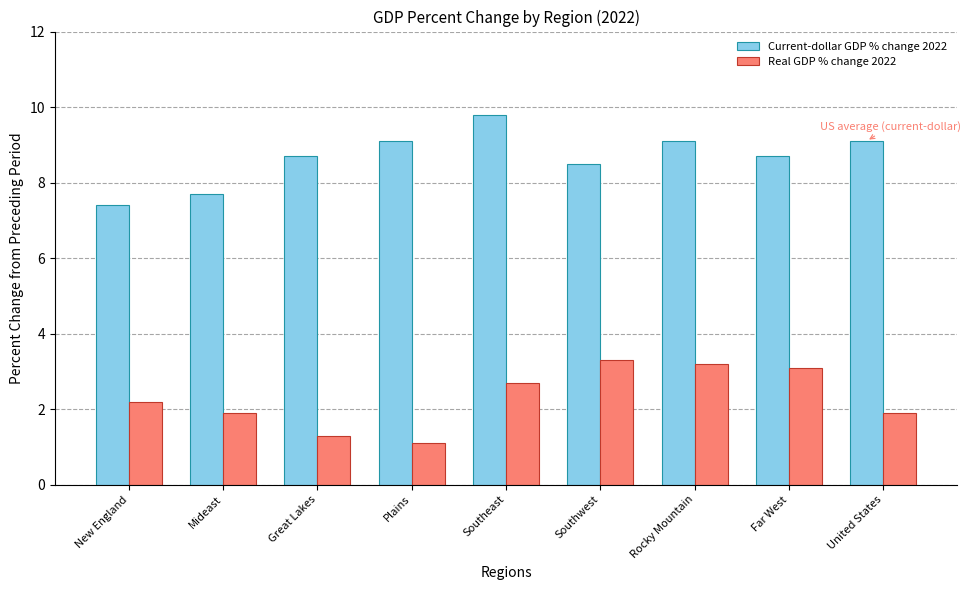

What position from the right is New England?

9